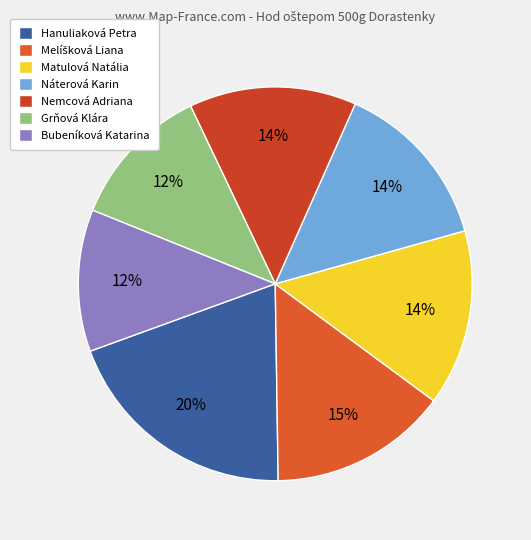

Which has a higher value, Hanuliaková Petra or Grňová Klára?

Hanuliaková Petra